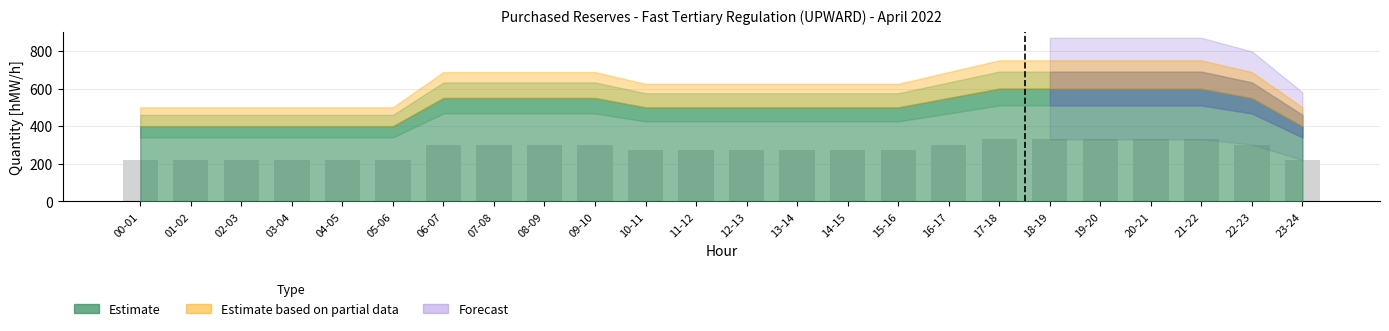

Is it true that the value at 10-11 is 275.0?

True